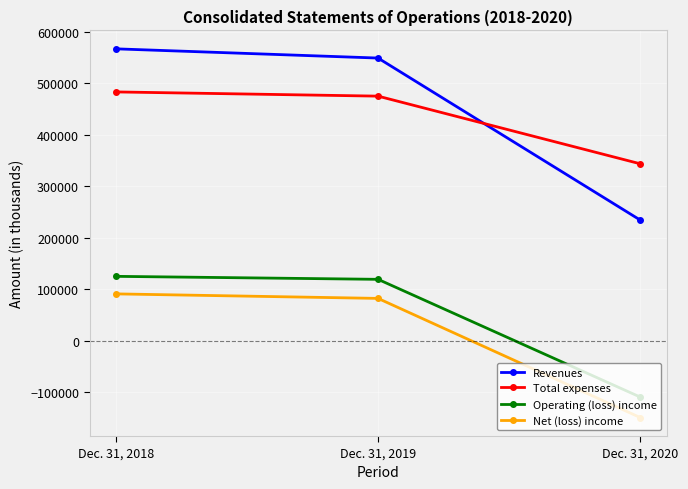

Is this an area chart (filled region under the line)?

No